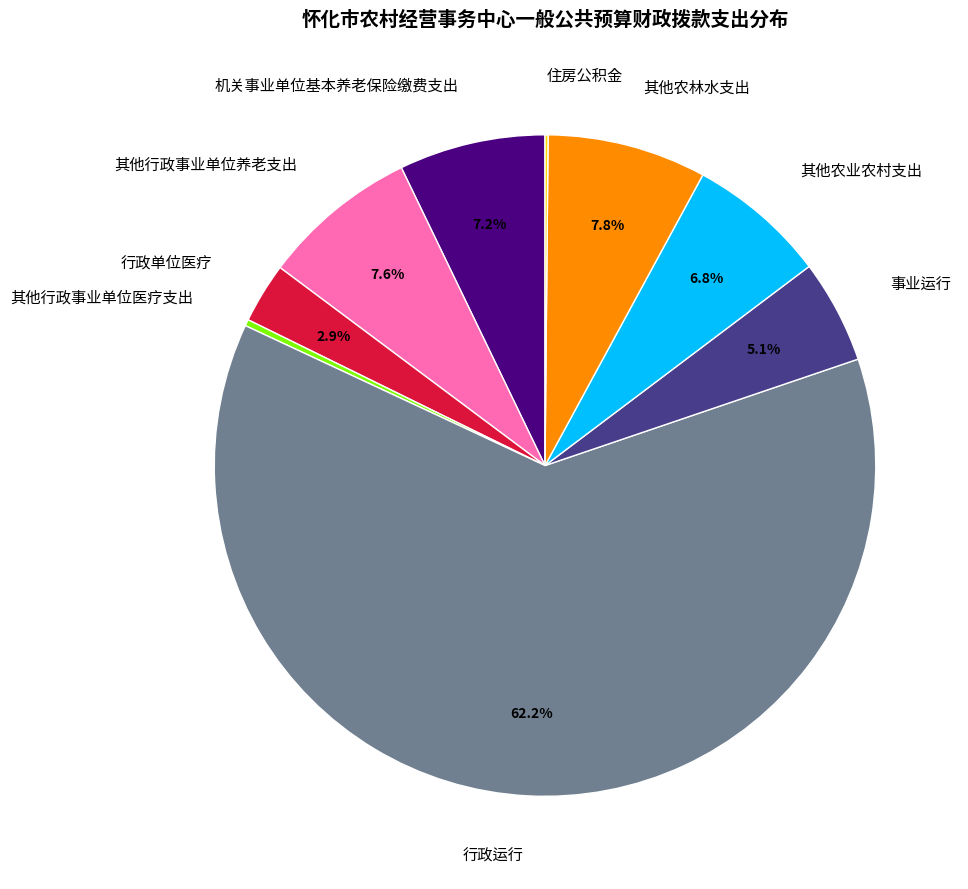

To the nearest percent, what percentage of the pie is 事业运行?

5%